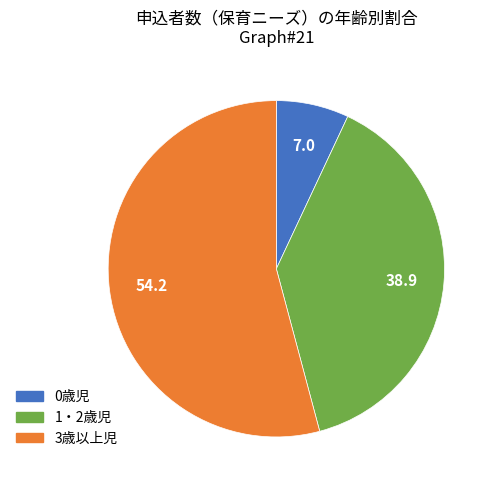

Does 3歳以上児 represent more than half of the total?

Yes